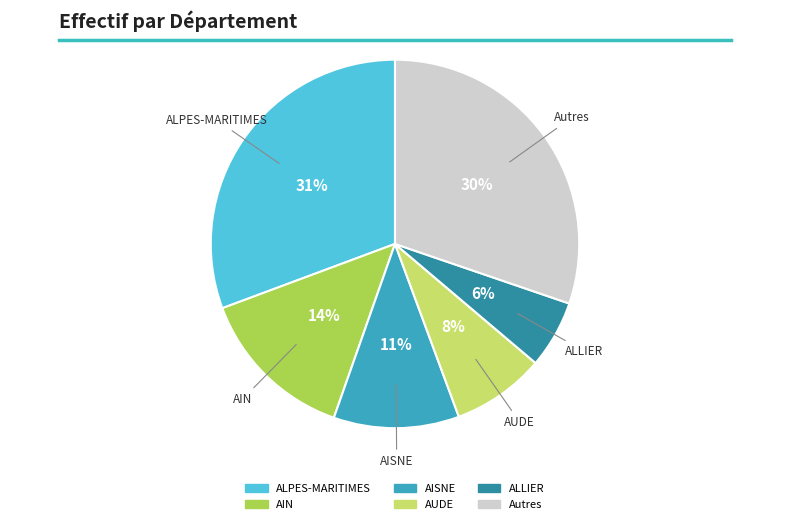

To the nearest percent, what is the difference between the largest and smallest slice percentages?

25%